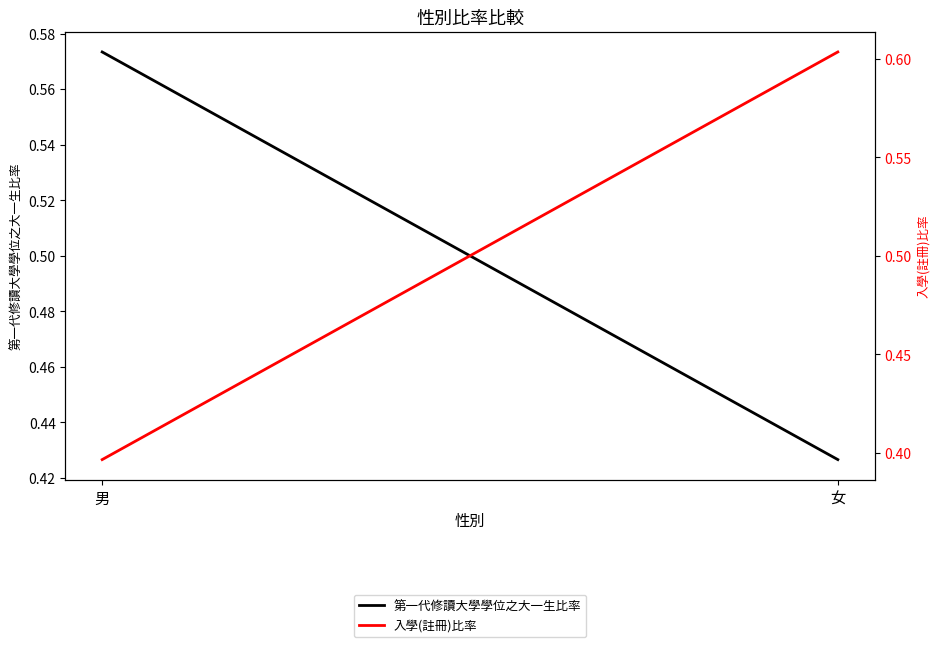

What is the minimum value for 第一代修讀大學學位之大一生比率?

0.4